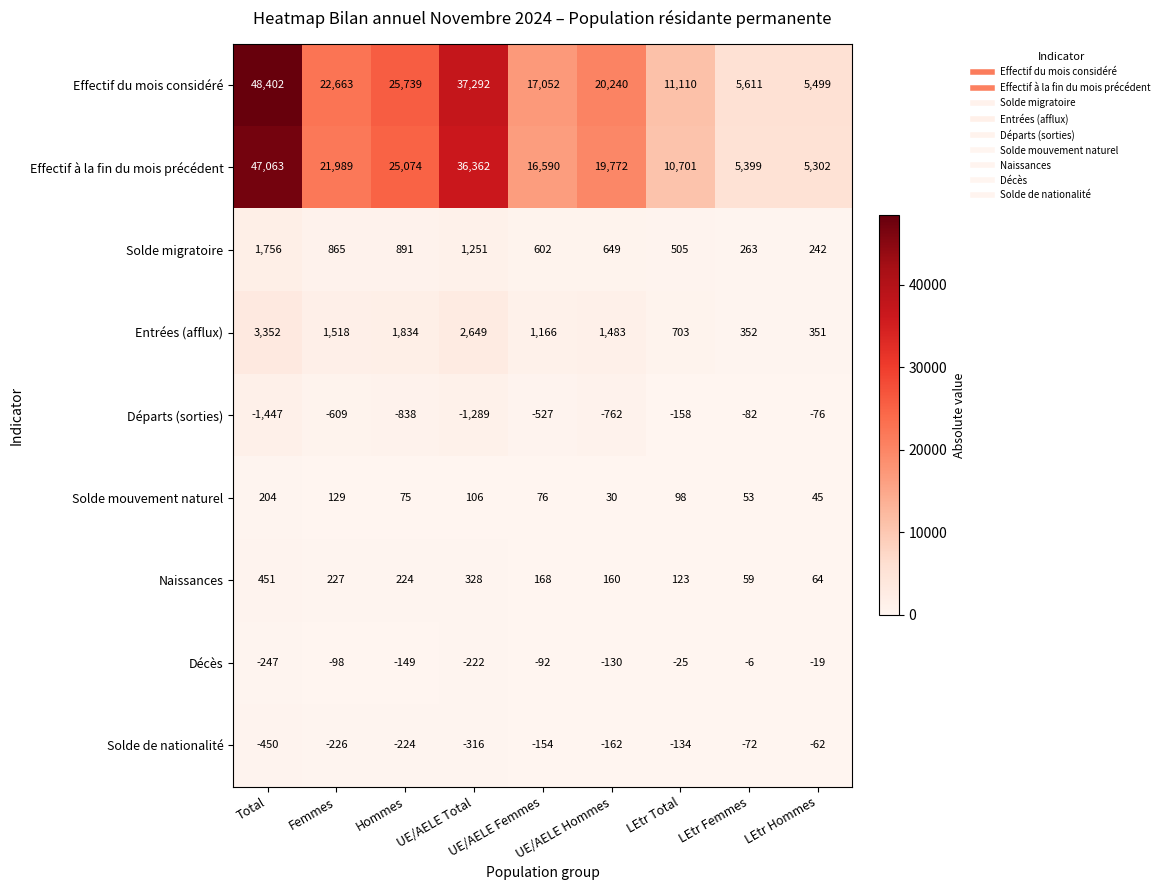

What is the total value across all series at LEtr Femmes?

11577